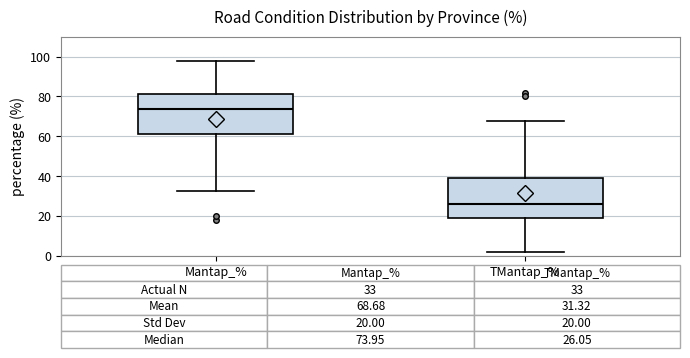

Which box's median line is the highest?

Mantap_%